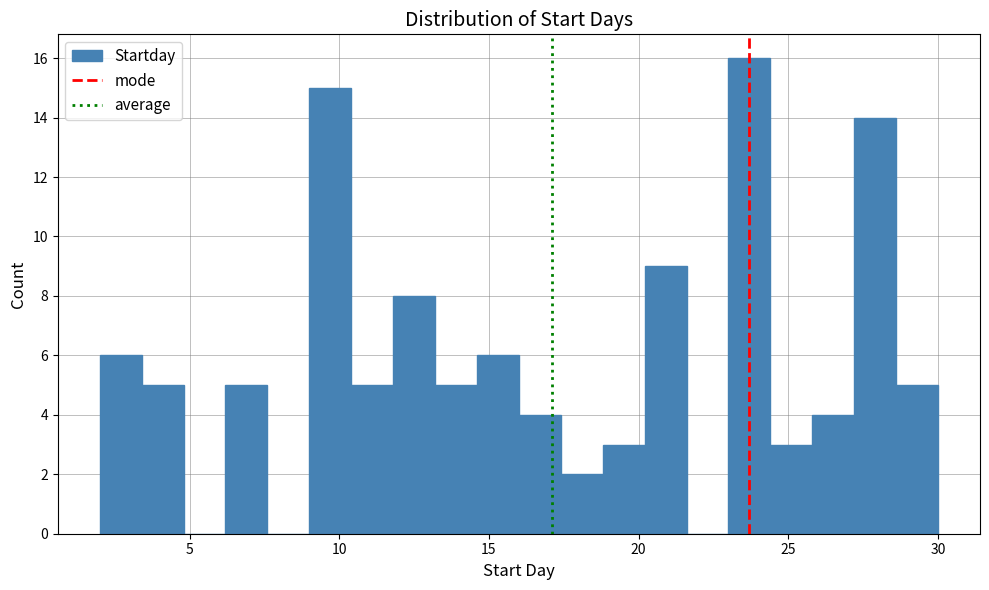

Around what value on the x-axis is the tallest bar? Give the approximate position of its centre, as read against the axis.

23.5